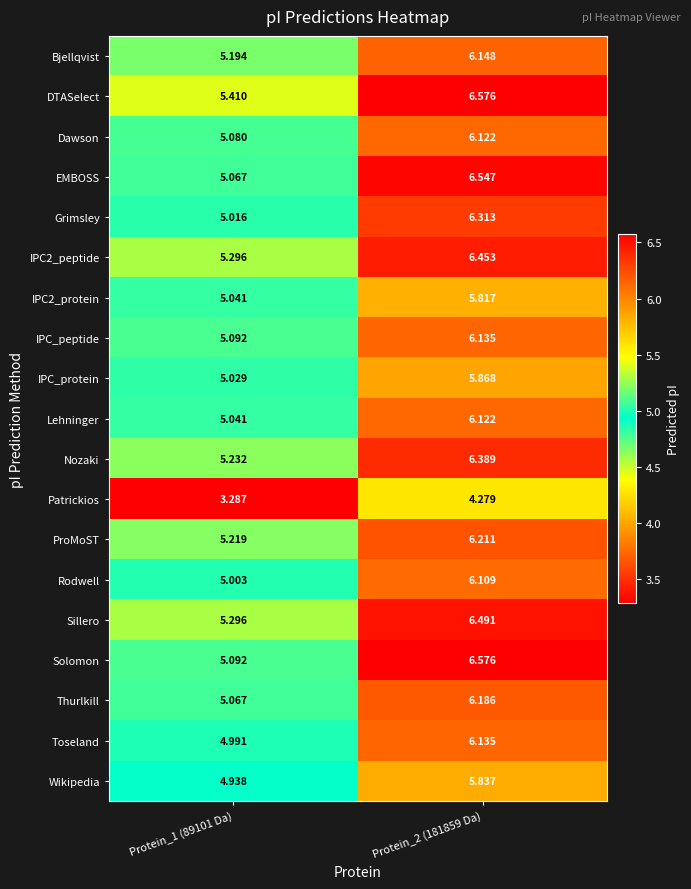

Between Protein_1 (89101 Da) and Protein_2 (181859 Da), which series saw the biggest shift?

Solomon